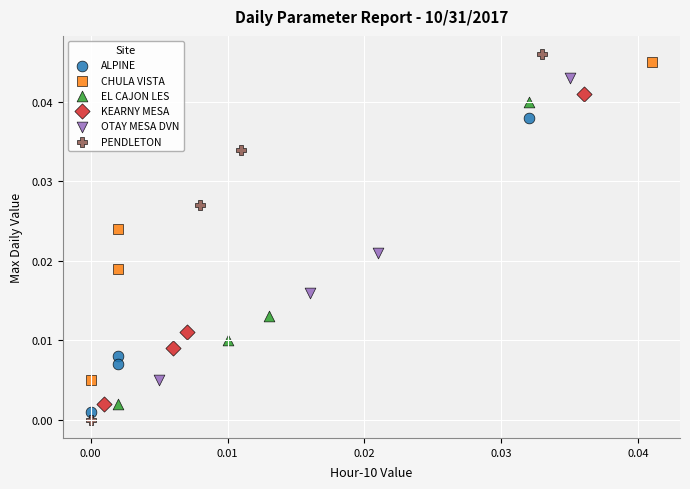

Which series contains the lowest Y value?

PENDLETON